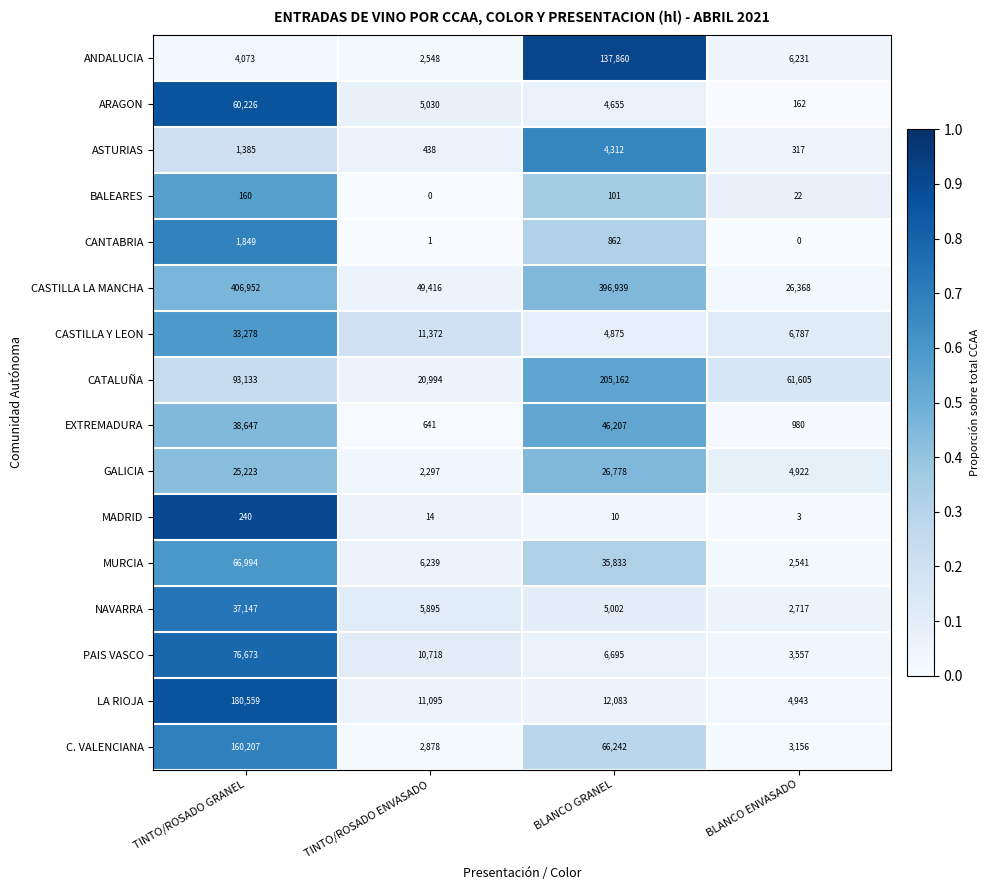

True or false: NAVARRA has a value of 52455 at TINTO/ROSADO GRANEL.

False